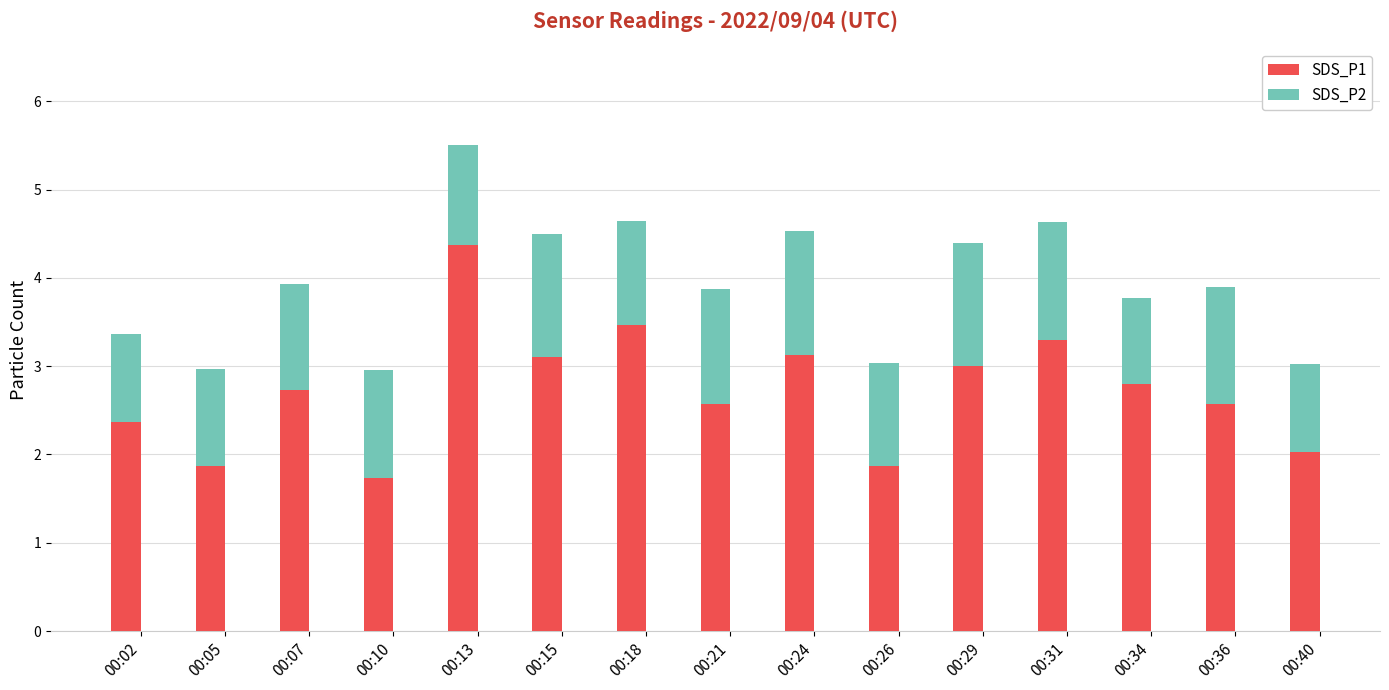

The SDS_P1 series shows 1.2 at 00:40. True or false?

False